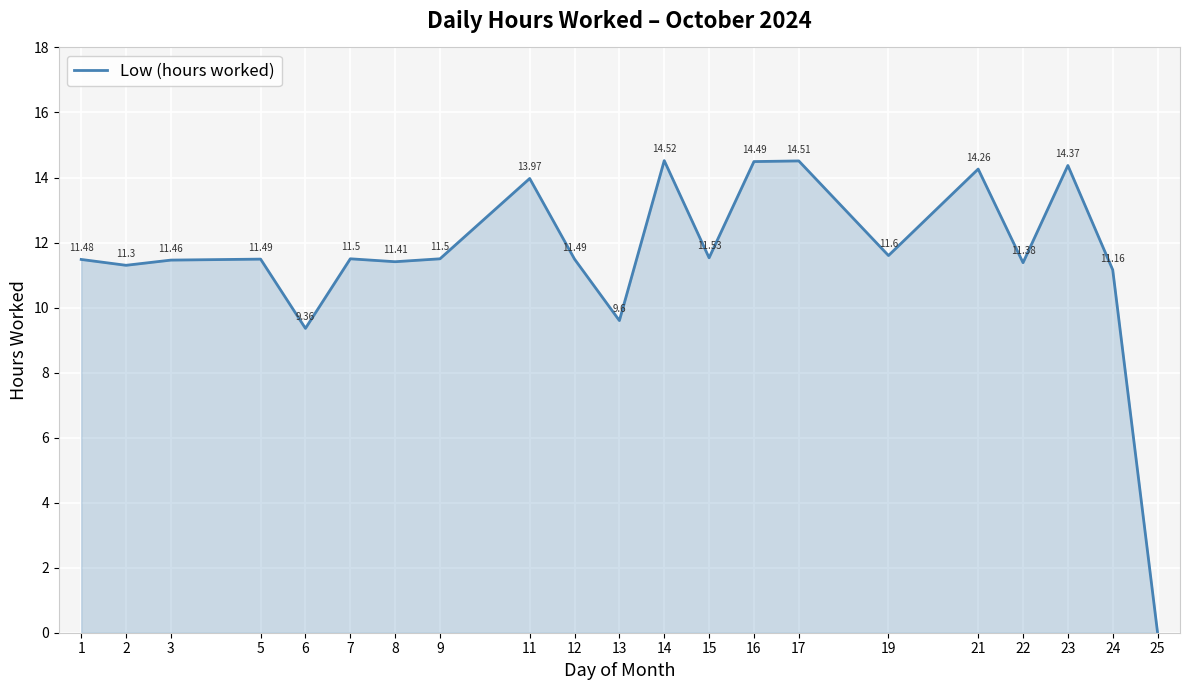

True or false: the data shows 19.0 at 14.

False